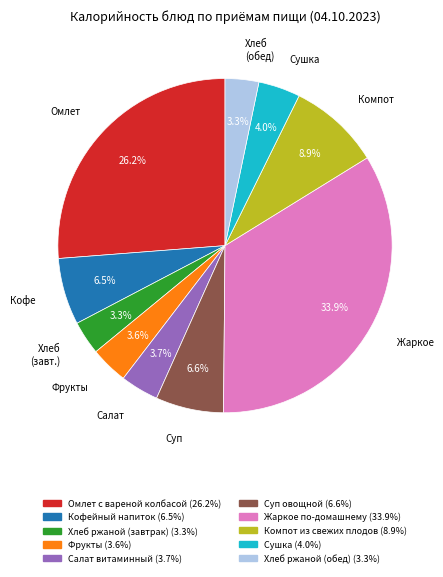

Approximately how many times larger is the value at Сушка compared to Кофейный напиток?

0.6